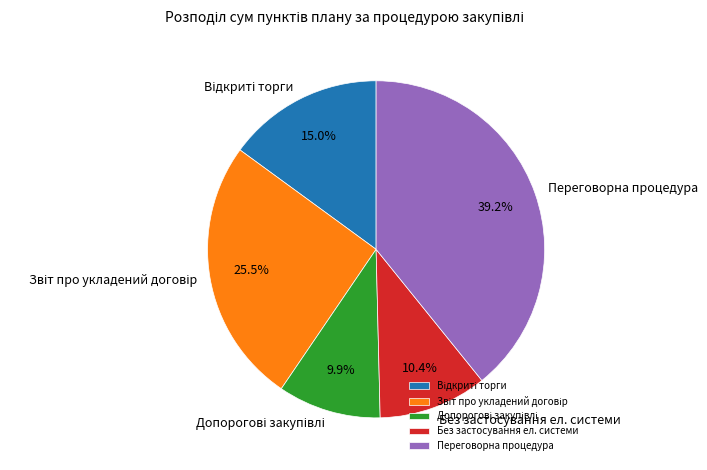

Is there a majority slice in this chart?

No